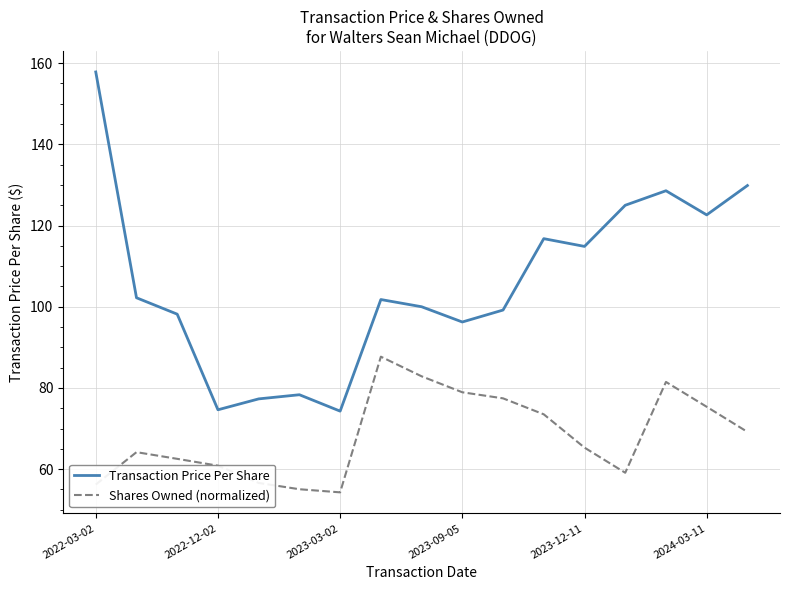

True or false: Shares Owned (normalized) and Transaction Price Per Share cross at least once.

False